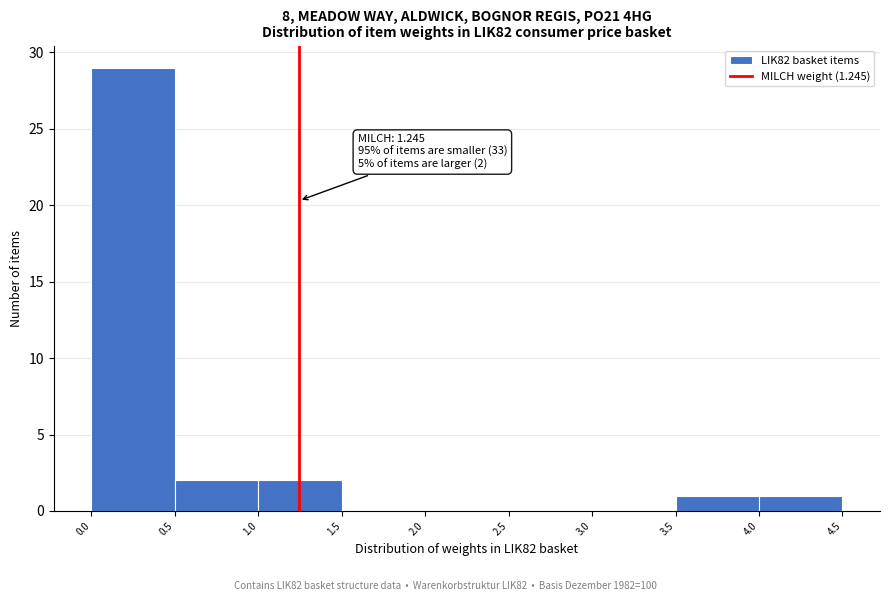

Which range on the x-axis has the tallest bar?

0.0 to 0.5